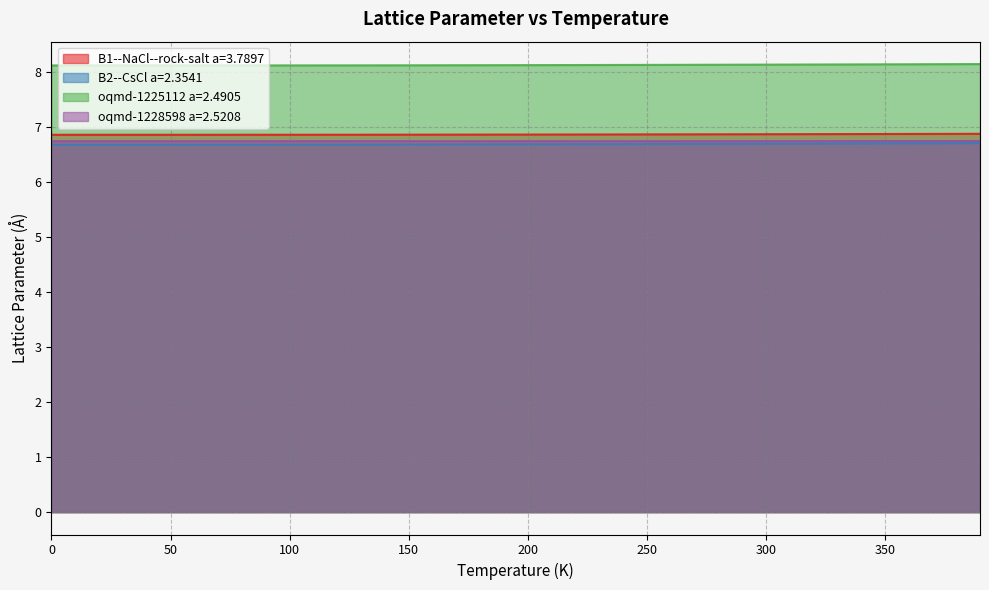

What is the total value across all series at 220.0?

28.4